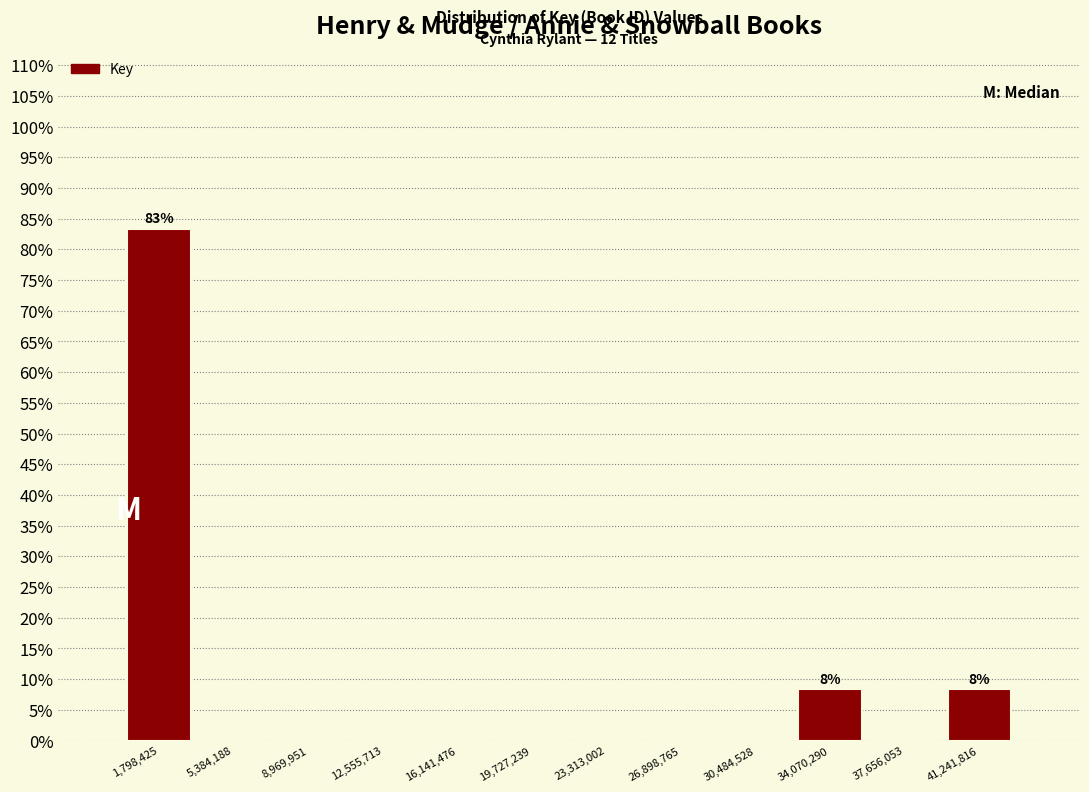

Over which range of the x-axis is the bar tallest?

0 to 3500000